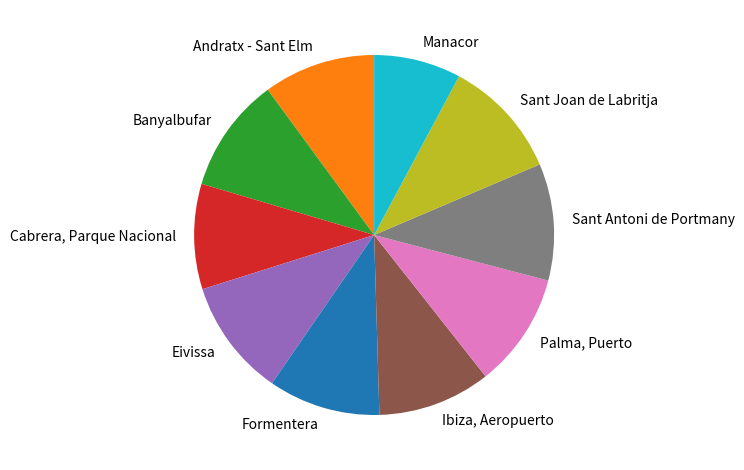

Is the sum of Eivissa and Sant Antoni de Portmany greater than half?

No